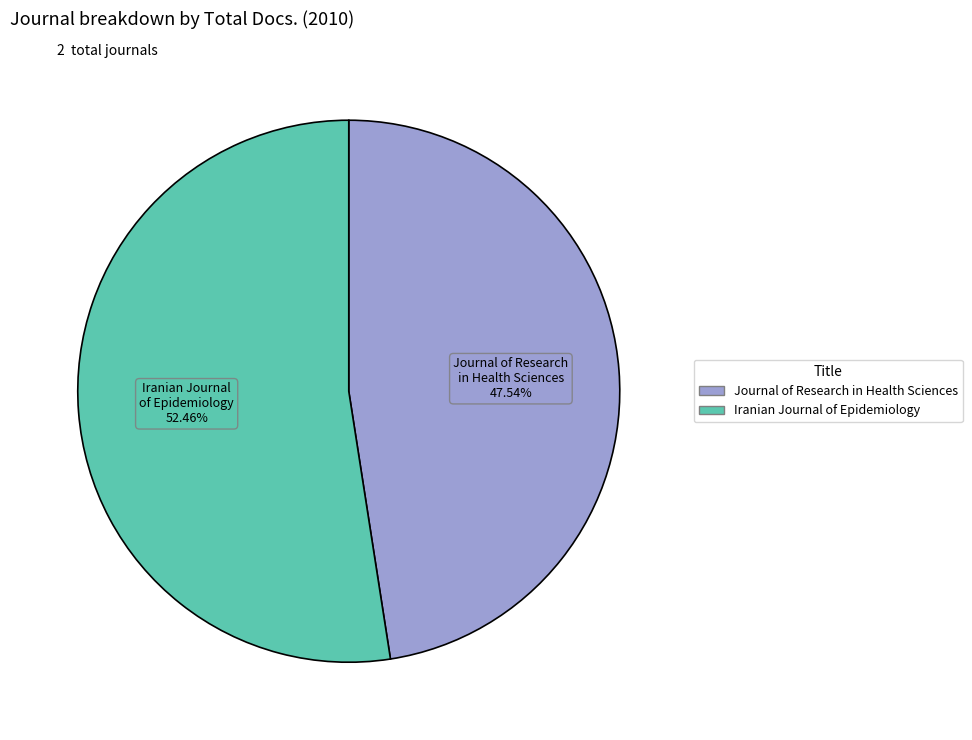

Count the number of slices in the pie.

2